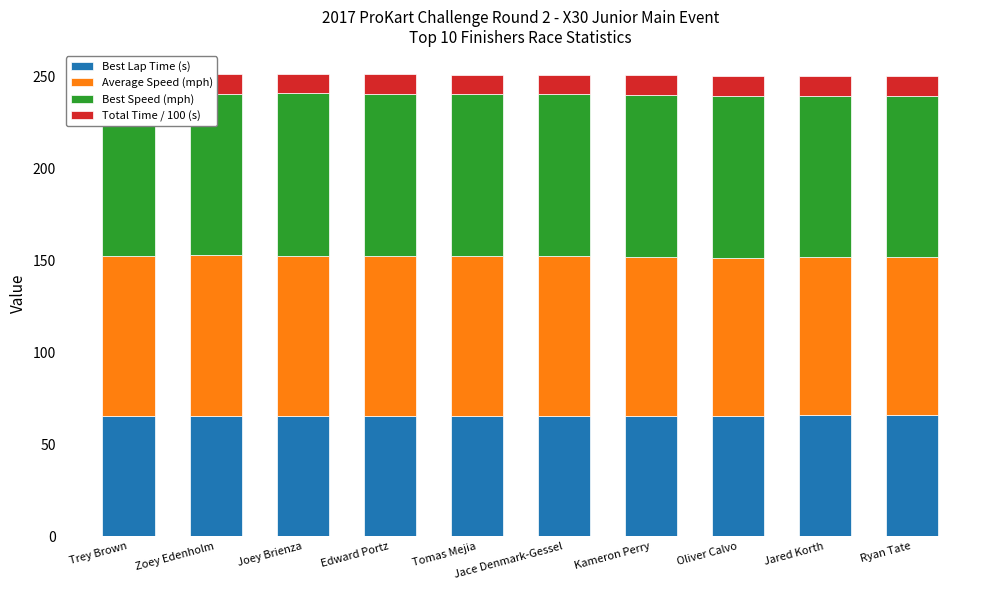

Which category has the highest value in the Best Lap Time (s) series?

Ryan Tate